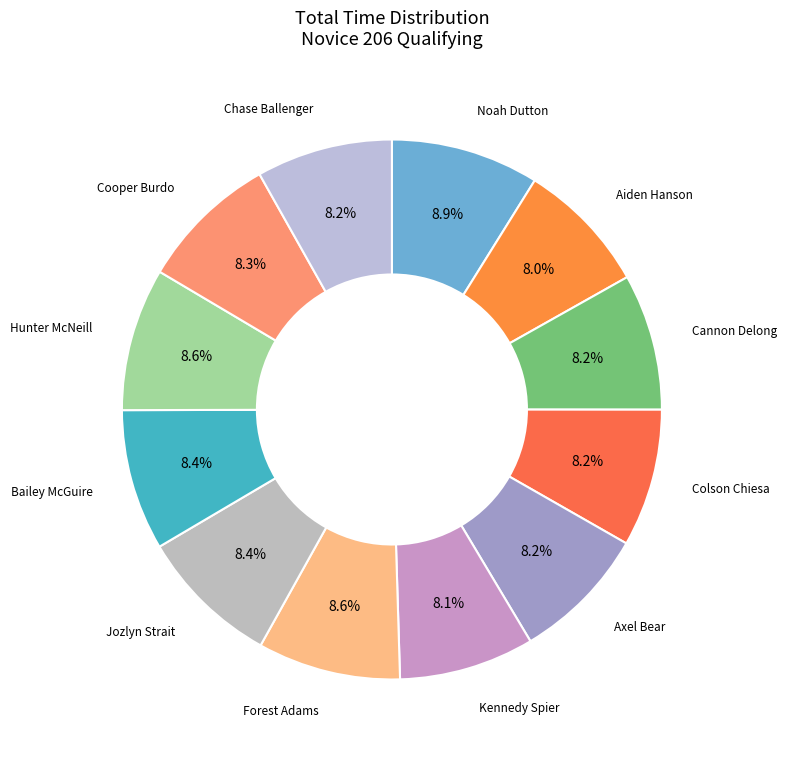

Count the number of slices in the pie.

12